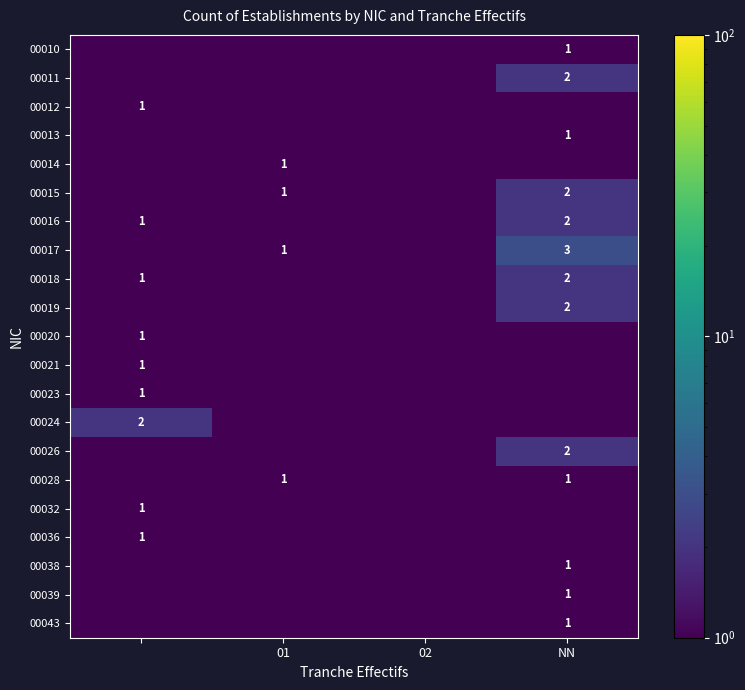

Is the value of 00010 at NN greater than the value of 00026 at NN?

No